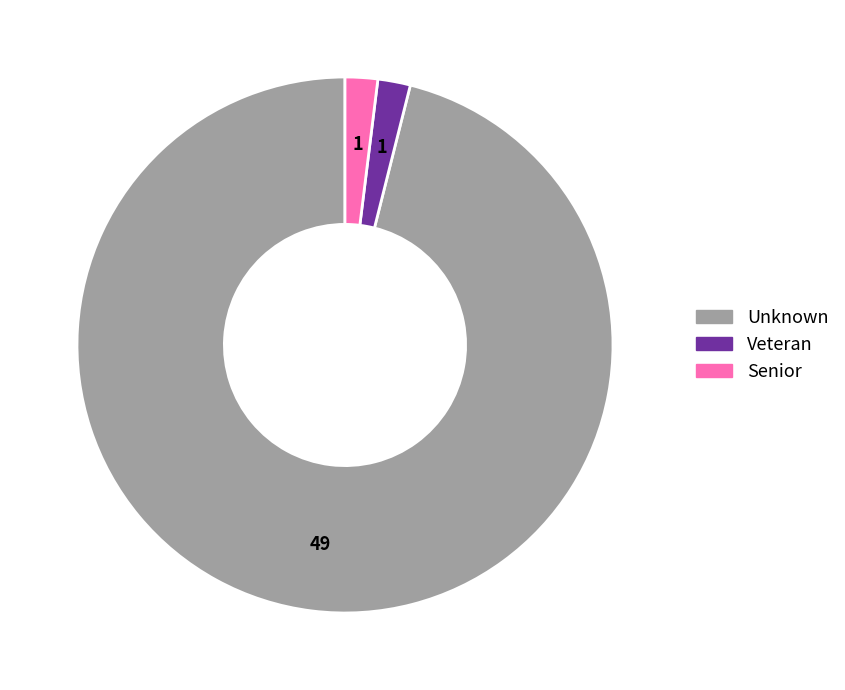

Is the sum of Senior and Veteran greater than half?

No